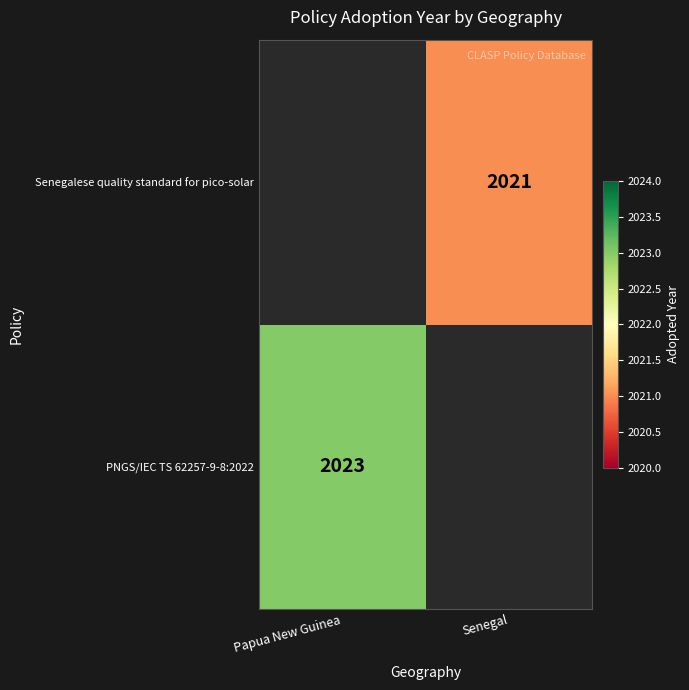

Which label corresponds to the smallest value in the chart?

Senegal